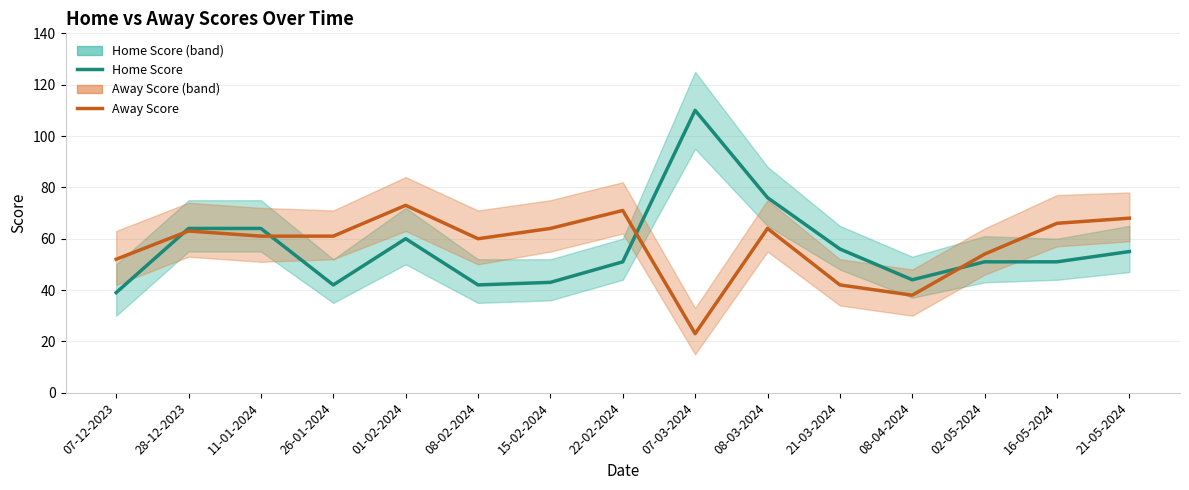

Which series has the largest total across all categories?

Away Score